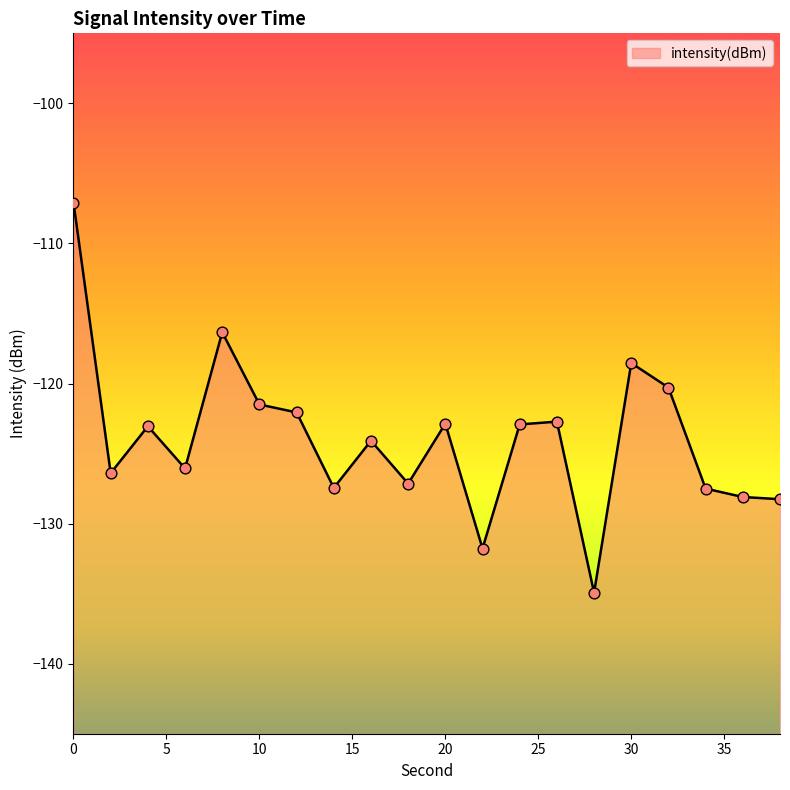

Between 10 and 14, which is larger?

10